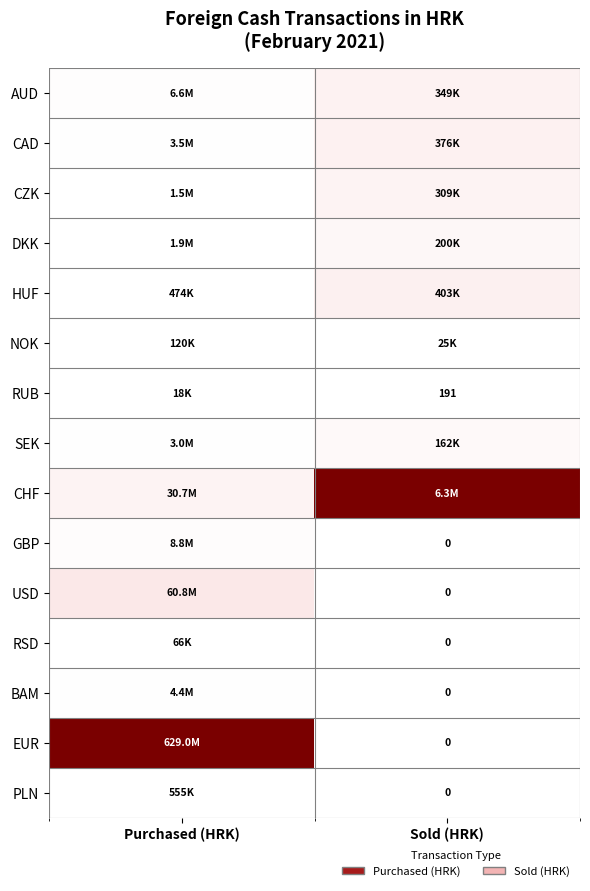

Which series has the widest spread of values?

EUR